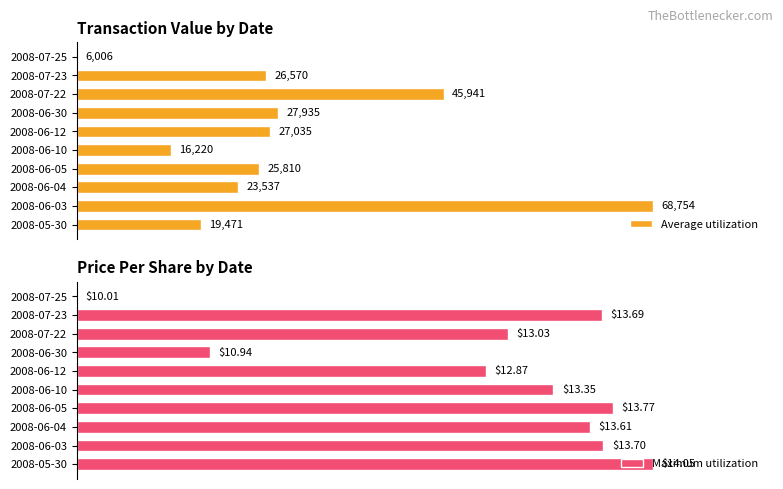

Is the value of Average utilization at 2008-06-04 greater than the value of Maximum utilization at 2008-06-30?

Yes